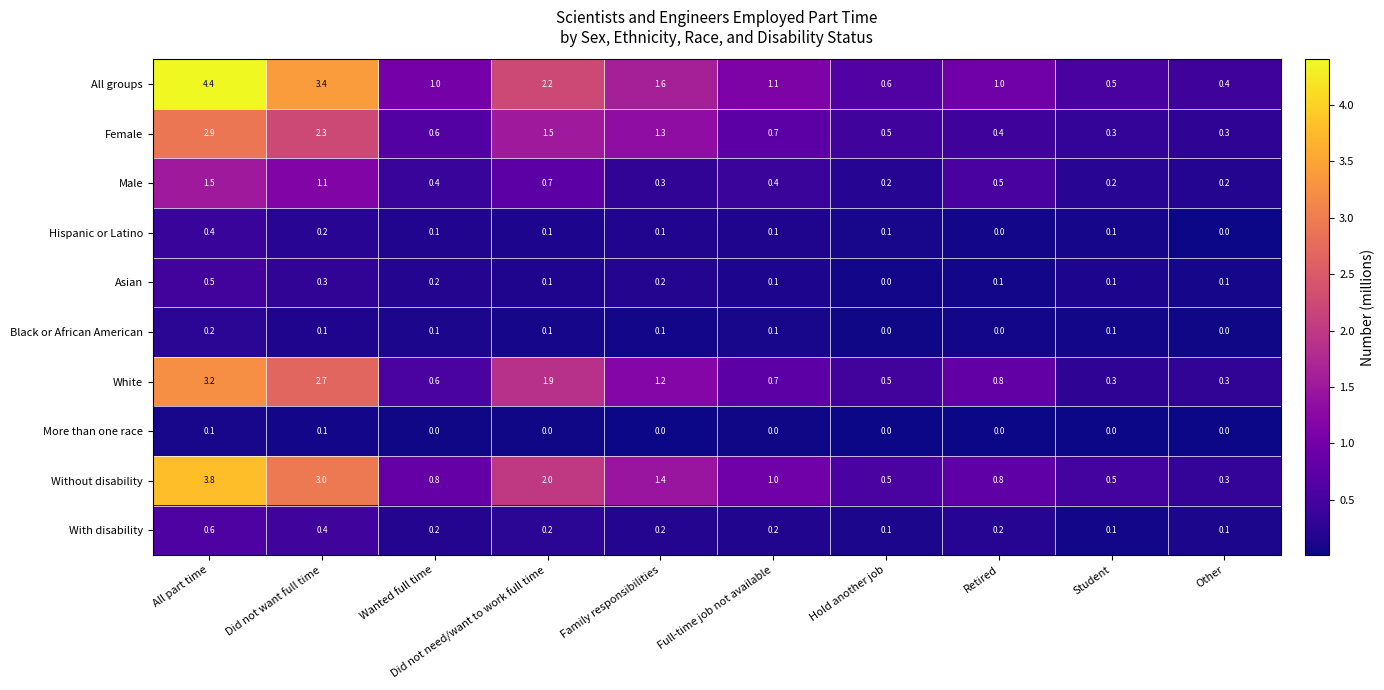

The All groups series shows 0.4 at Other. True or false?

True